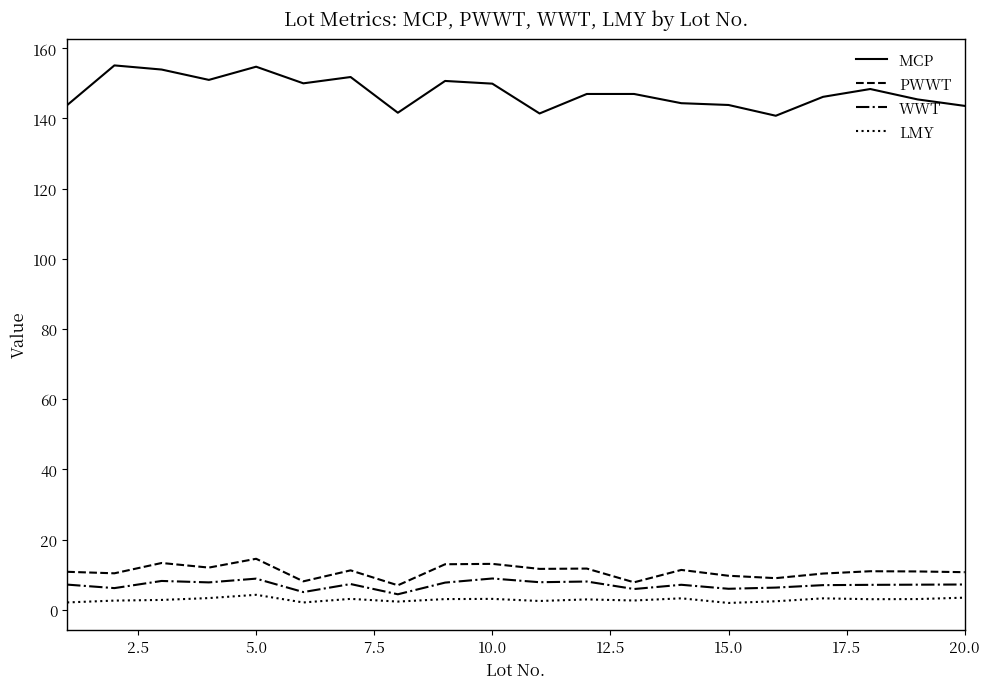

True or false: MCP and LMY intersect in this chart.

False